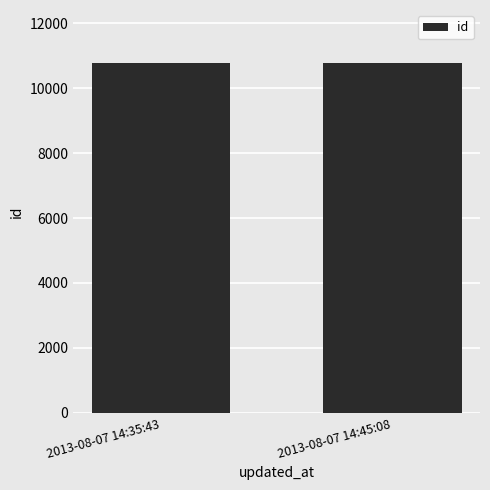

Count the number of data series in this chart.

1